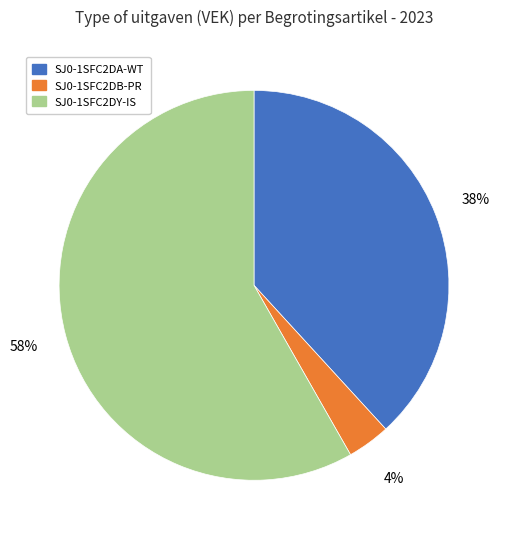

Which category has the biggest portion of the pie?

SJ0-1SFC2DY-IS